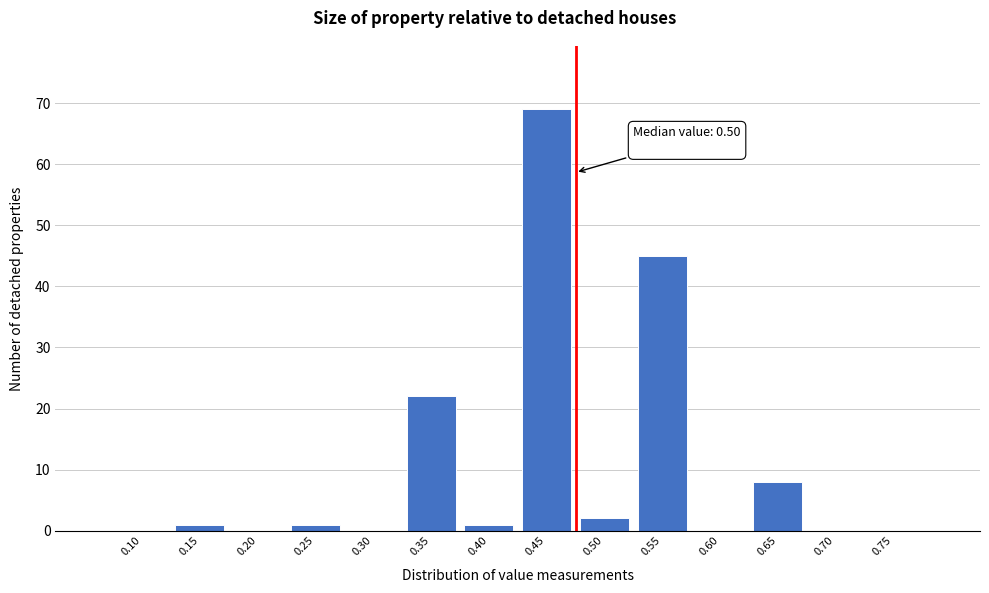

Reading left to right, transcribe all the data shown in this chart.

0.10=0	0.15=1	0.20=0	0.25=1	0.30=0	0.35=22	0.40=1	0.45=69	0.50=2	0.55=45	0.60=0	0.65=8	0.70=0	0.75=0